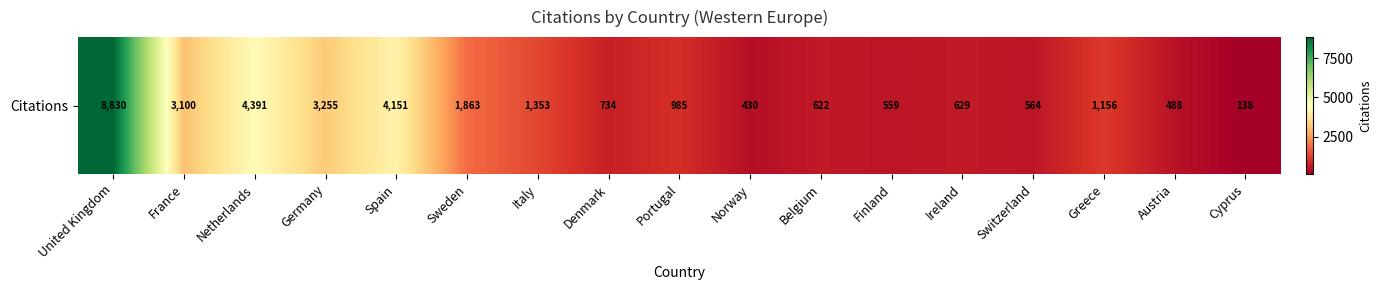

Reading left to right, what are all the values shown in this chart?

8830	3100	4391	3255	4151	1863	1353	734	985	430	622	559	629	564	1156	488	138